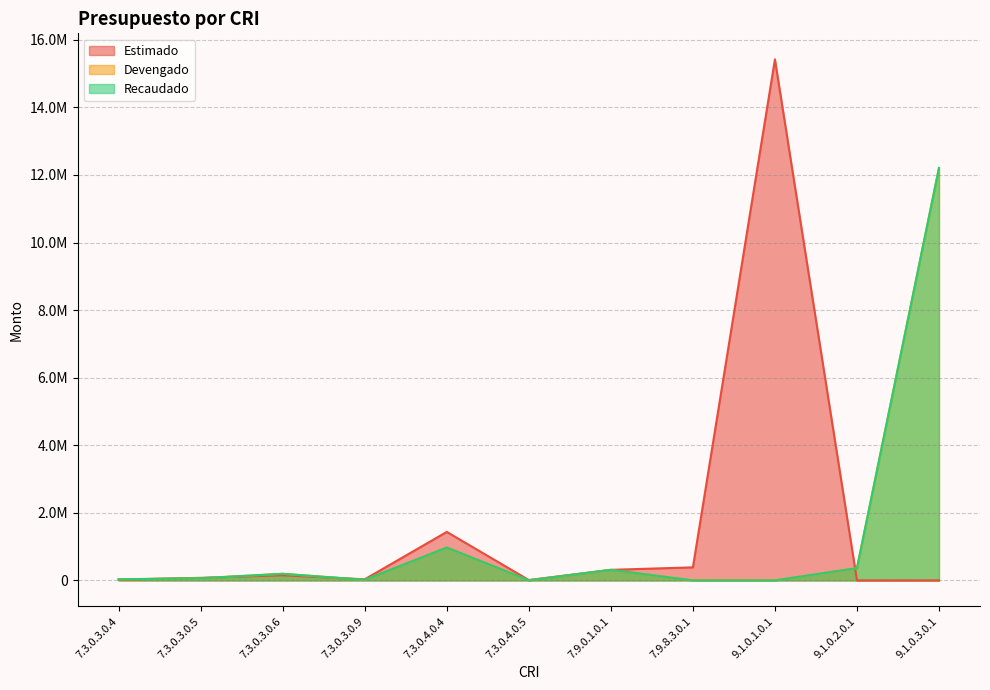

Which series has the largest range (max minus min)?

Estimado